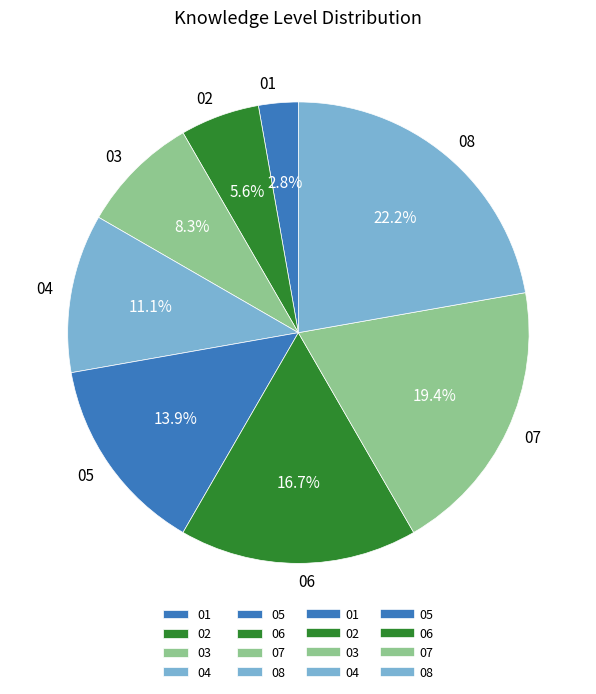

To the nearest percent, what is the difference between the largest and smallest slice percentages?

19%